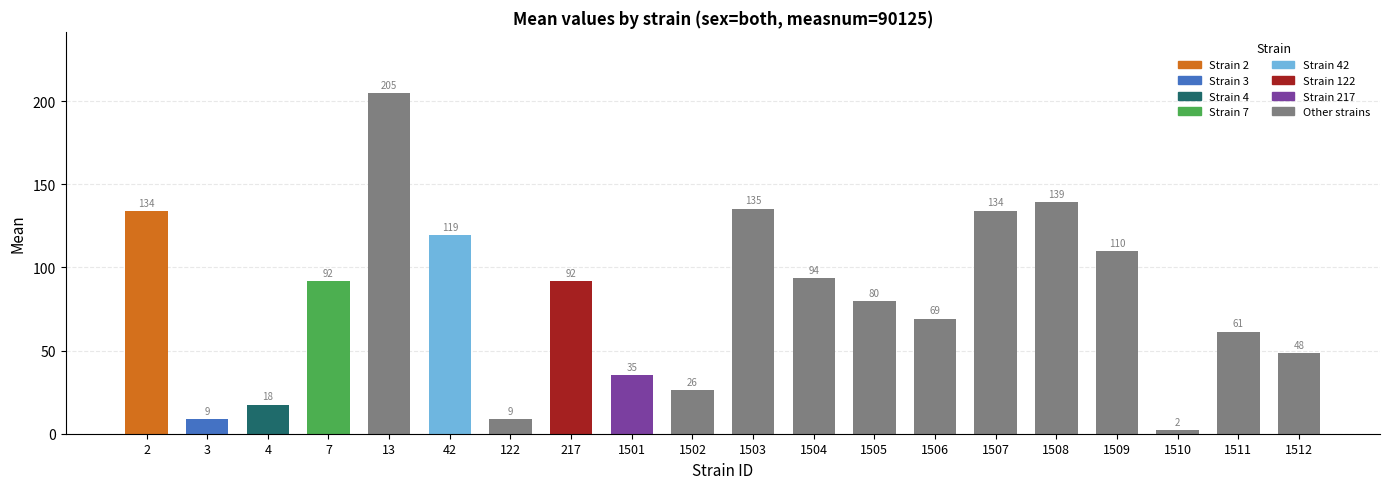

Which category has the lowest value across all series?

1510